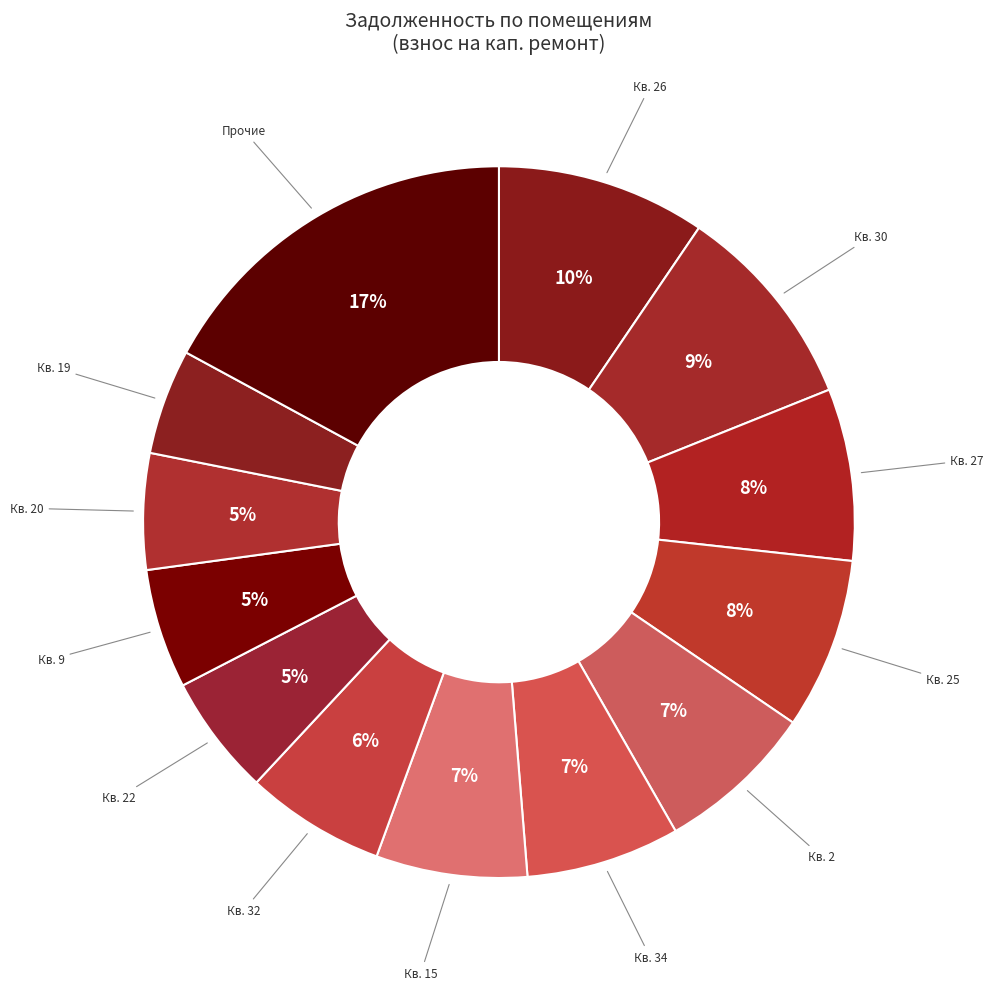

How many slices are in this pie chart?

13